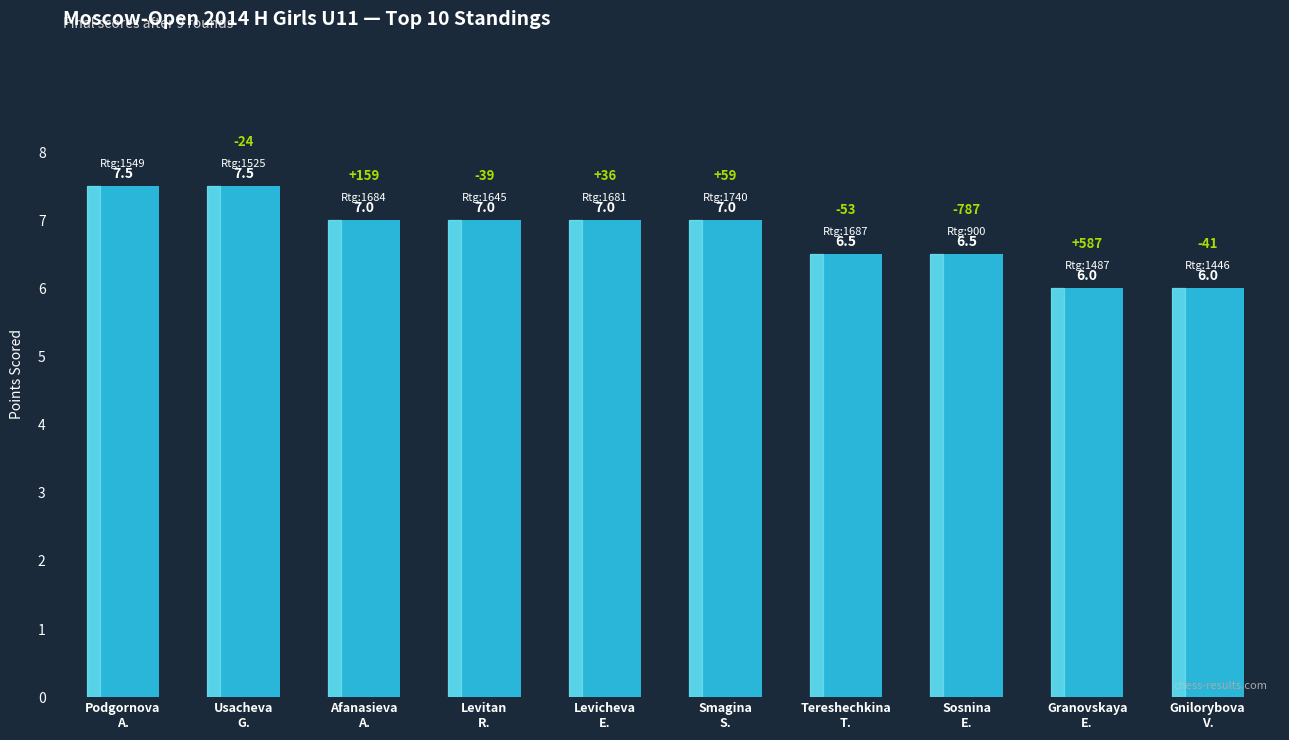

What is the difference between the values at Gnilorybova
V. and Levicheva
E.?

1.0